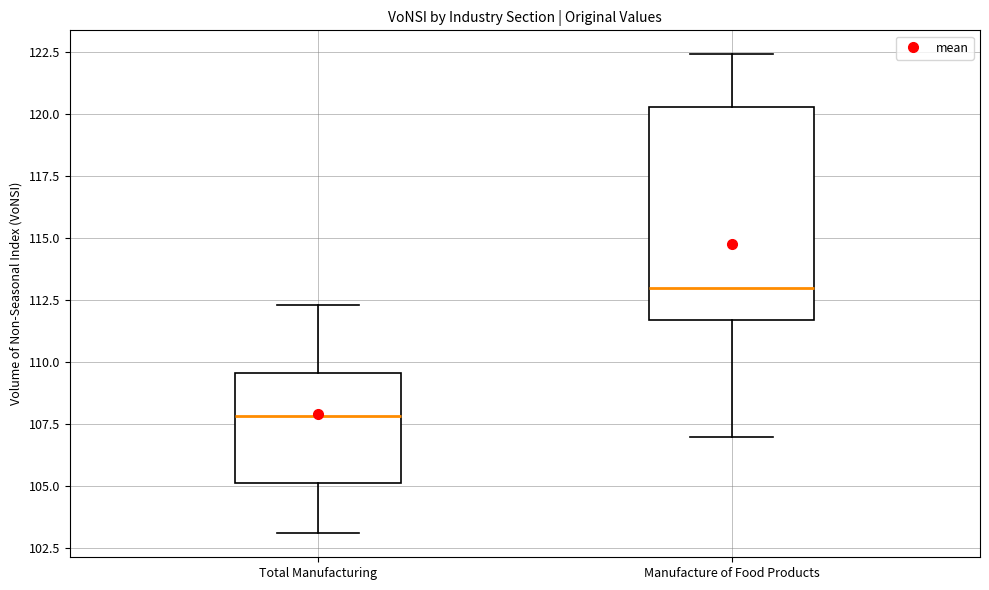

Which box has the highest median line?

Manufacture of Food Products